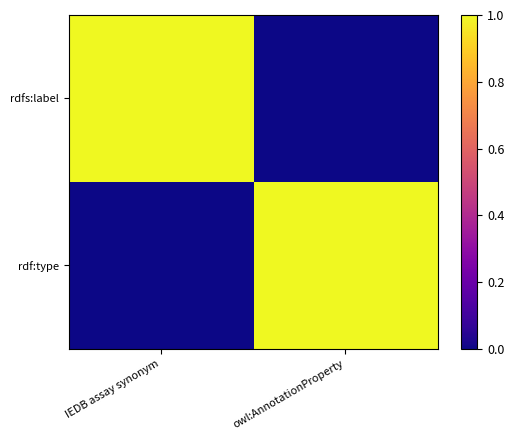

What is the total value across all series at IEDB assay synonym?

1